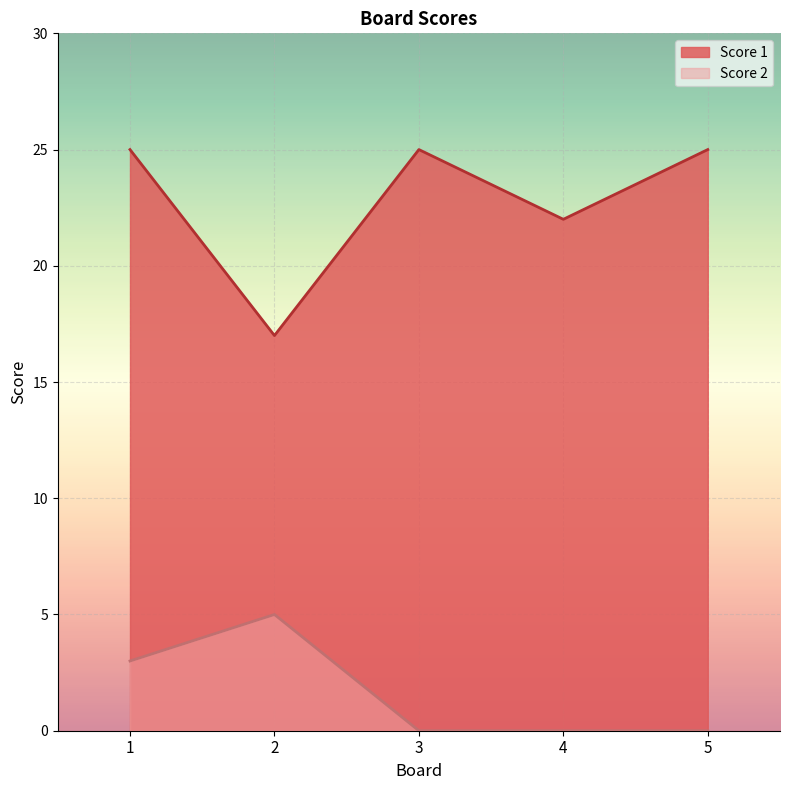

True or false: Score 2 and Score 1 intersect in this chart.

False